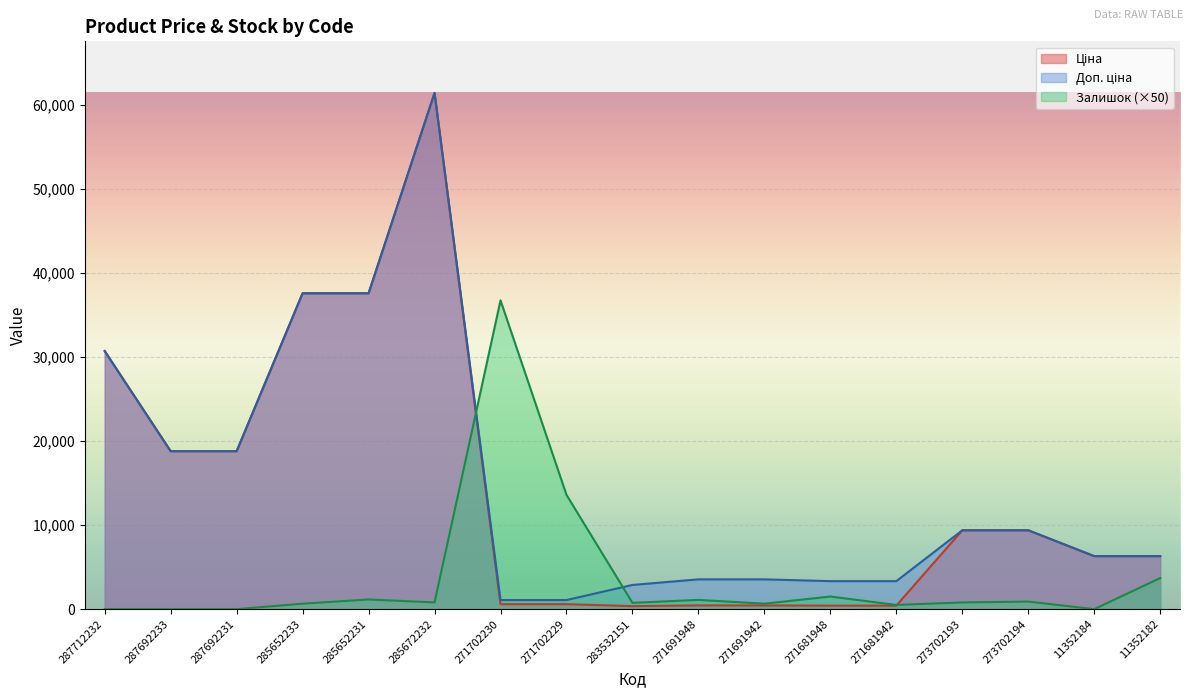

At which category is the sum across all series the highest?

285672232